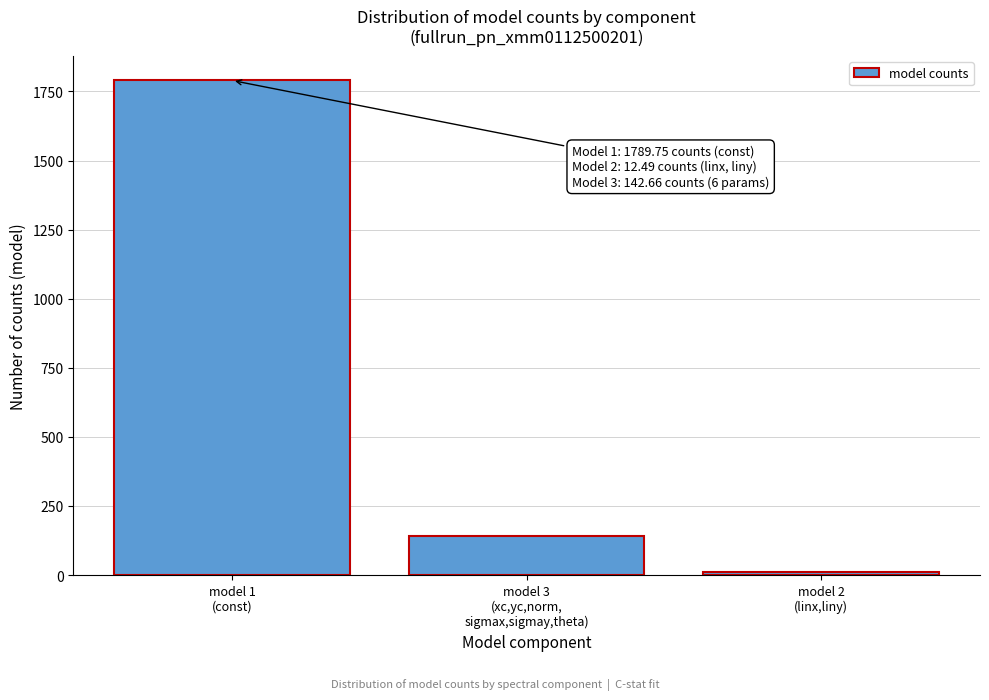

Reading left to right, extract all data points from this chart.

1789.8	142.7	12.5